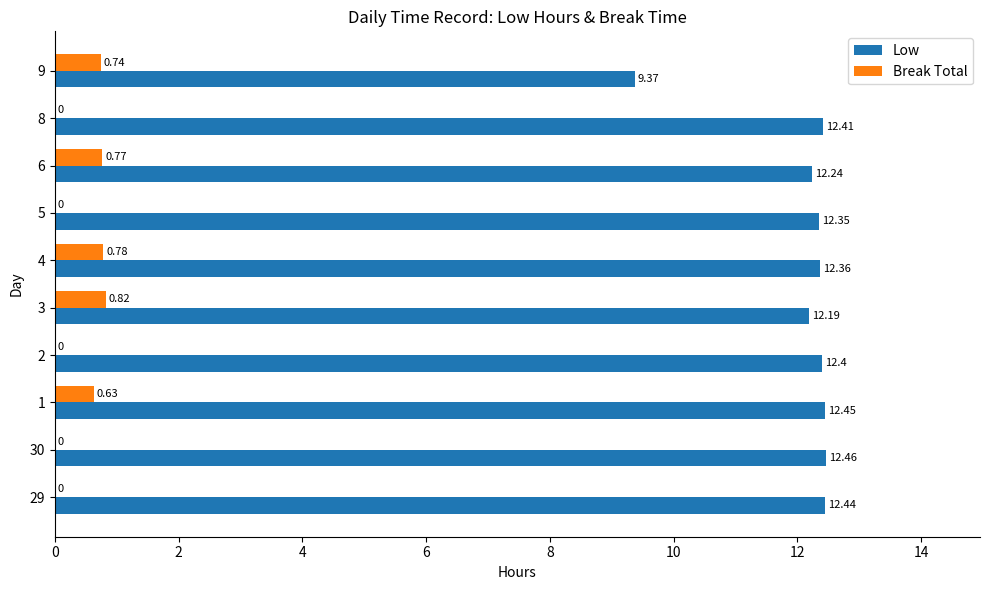

What is the sum of all Low values?

120.7